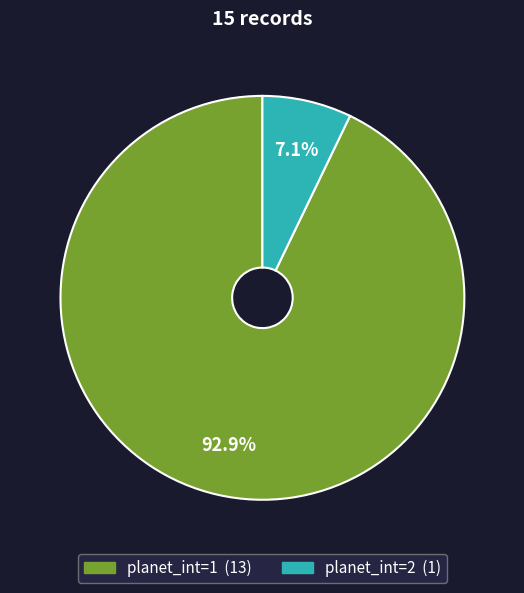

How many segments does this pie chart have?

2